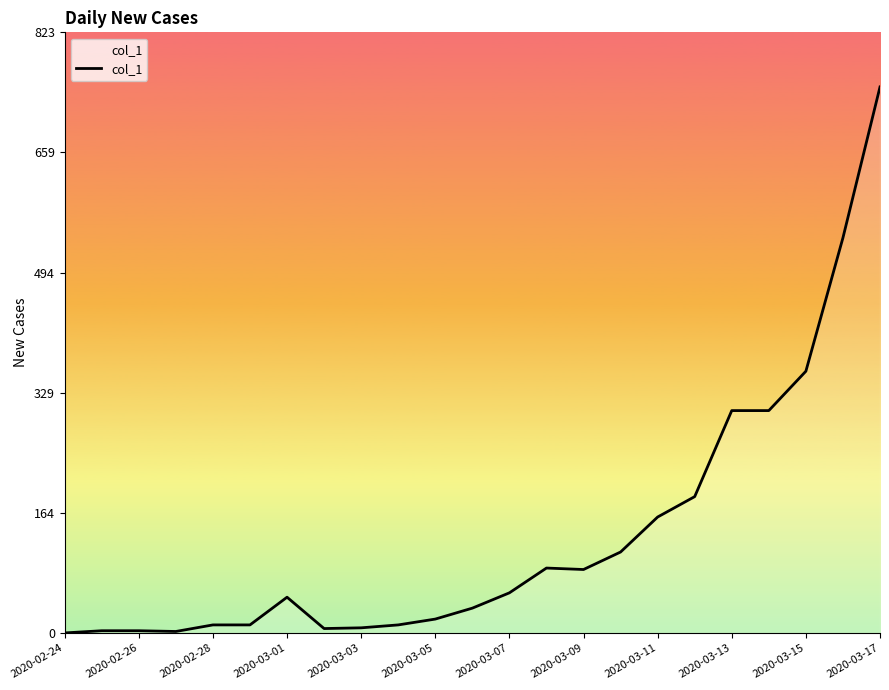

What is the greatest value displayed?

749